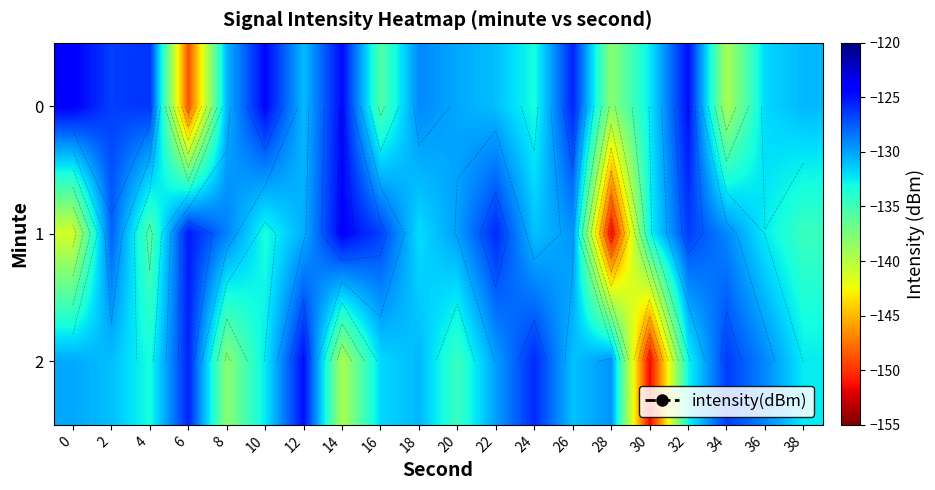

What is the maximum value for 1?

-124.3